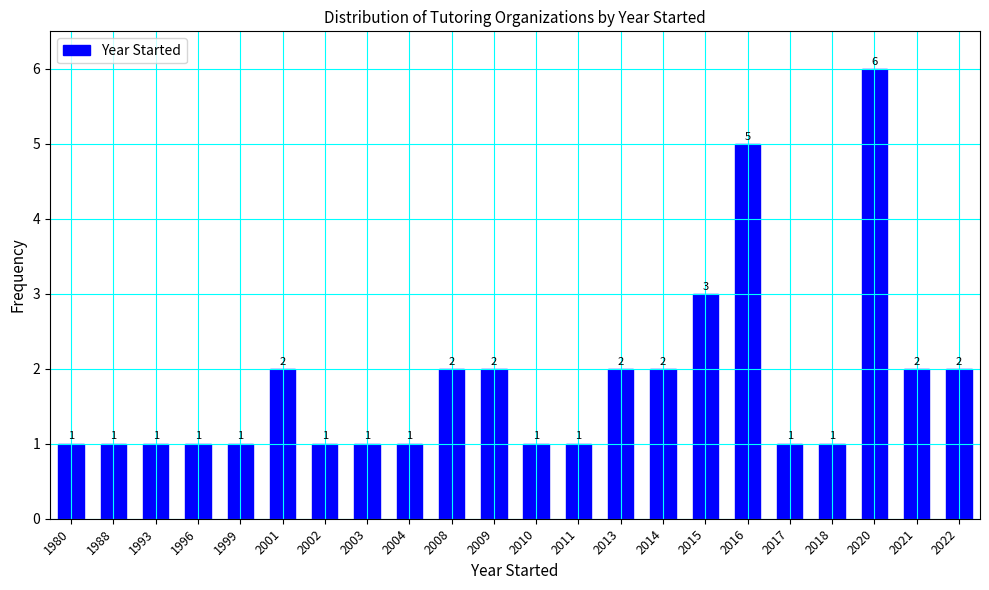

Reading left to right, what are all the values shown in this chart?

1	1	1	1	1	2	1	1	1	2	2	1	1	2	2	3	5	1	1	6	2	2